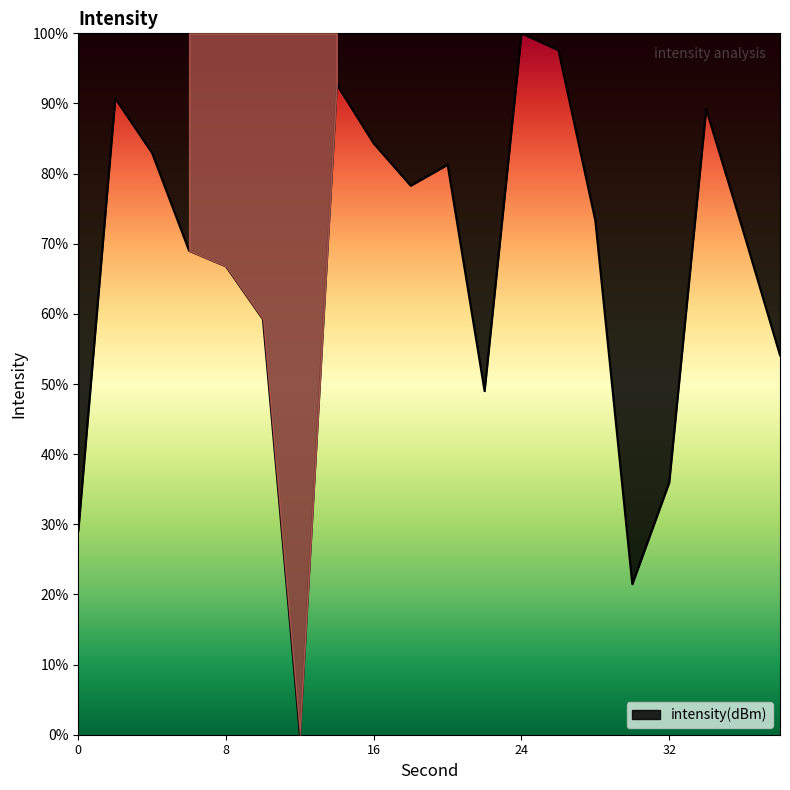

What is the difference between the maximum and minimum values?

100.0